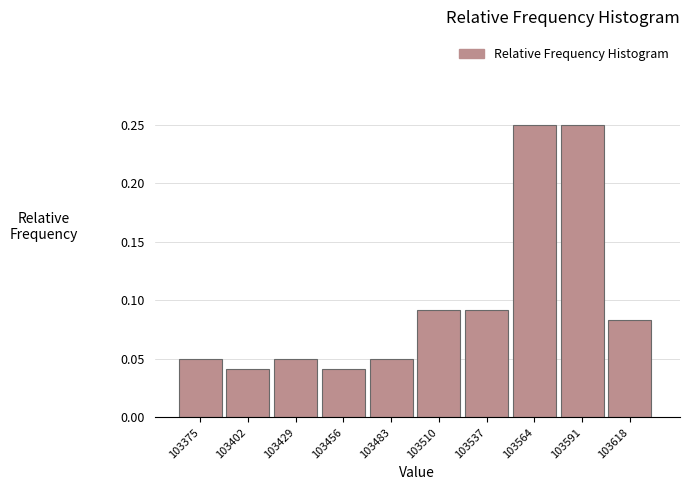

What is the sum of all values?

1.0